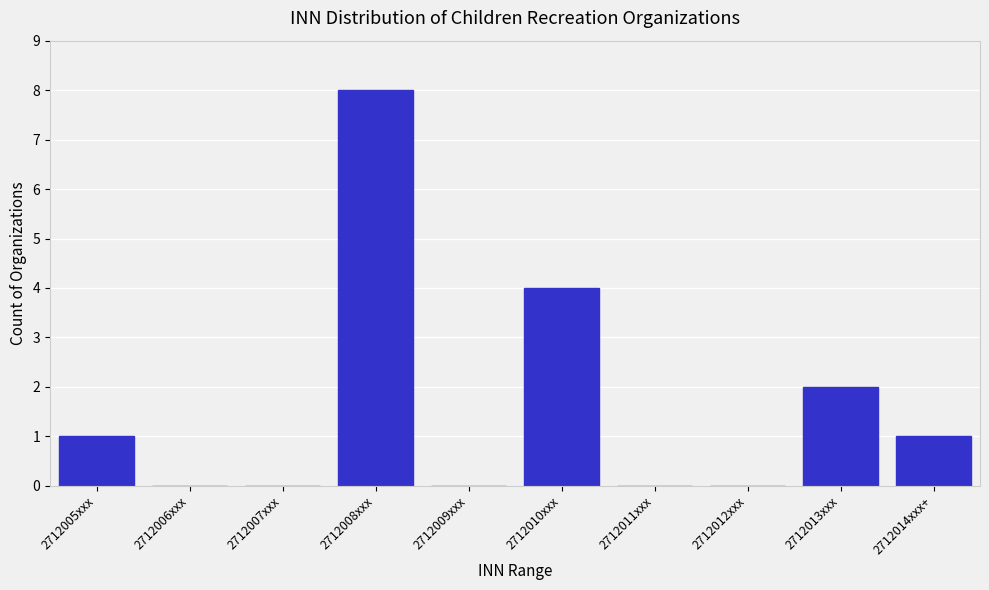

Reading left to right, list all the values displayed in this chart.

2712005xxx=1	2712006xxx=0	2712007xxx=0	2712008xxx=8	2712009xxx=0	2712010xxx=4	2712011xxx=0	2712012xxx=0	2712013xxx=2	2712014xxx+=1